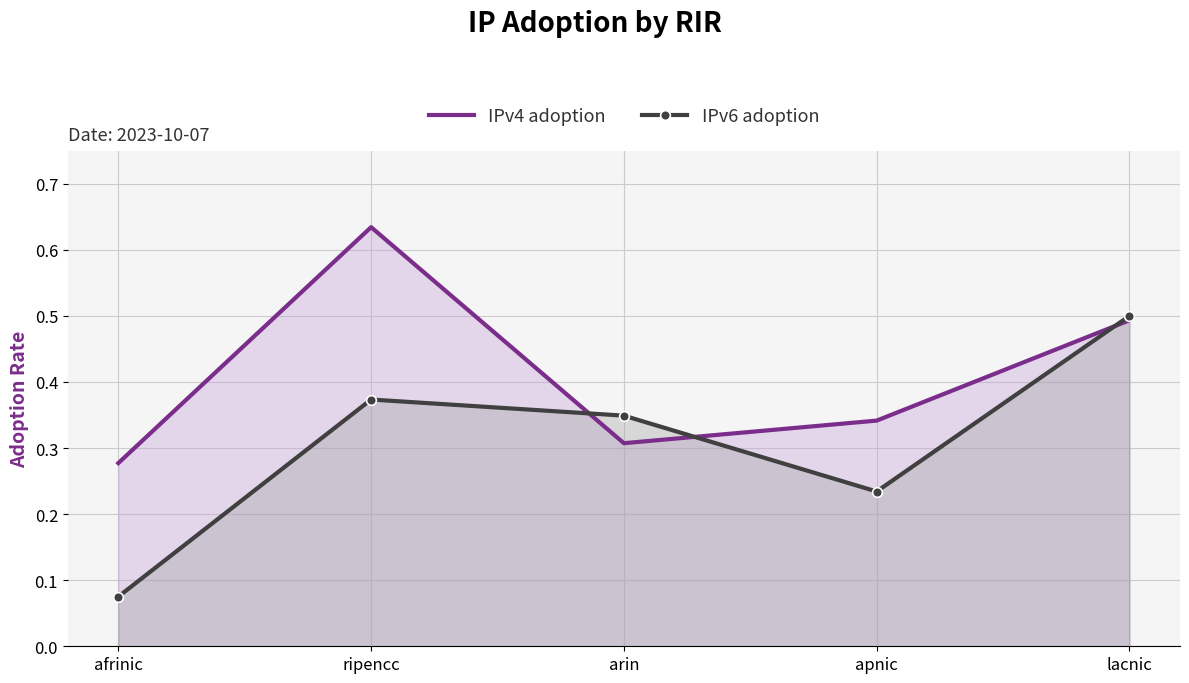

What value does the IPv6 adoption series have at apnic?

0.2